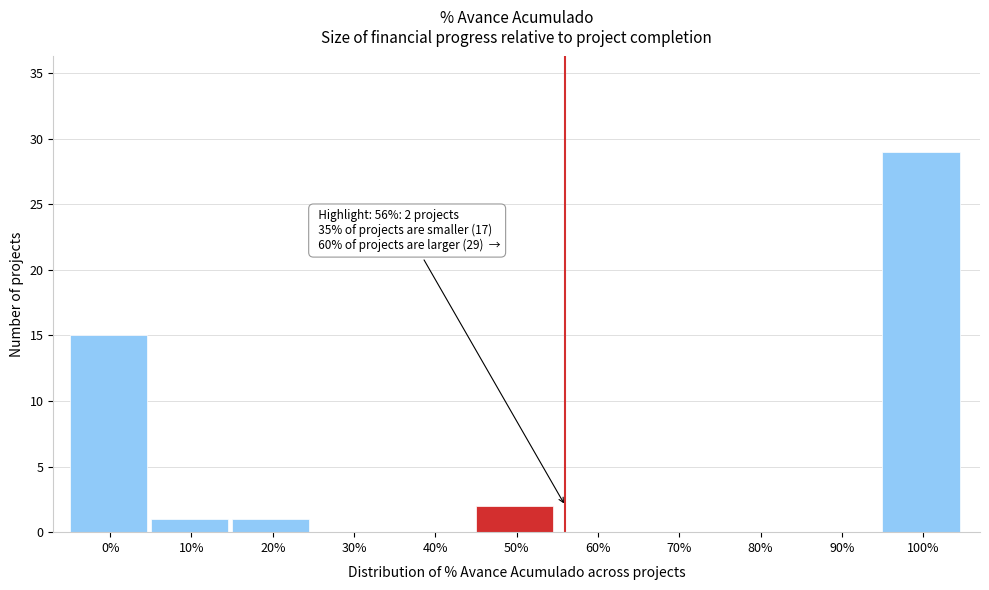

Reading left to right, what are all the values shown in this chart?

0%=15	10%=1	20%=1	30%=0	40%=0	50%=2	60%=0	70%=0	80%=0	90%=0	100%=29